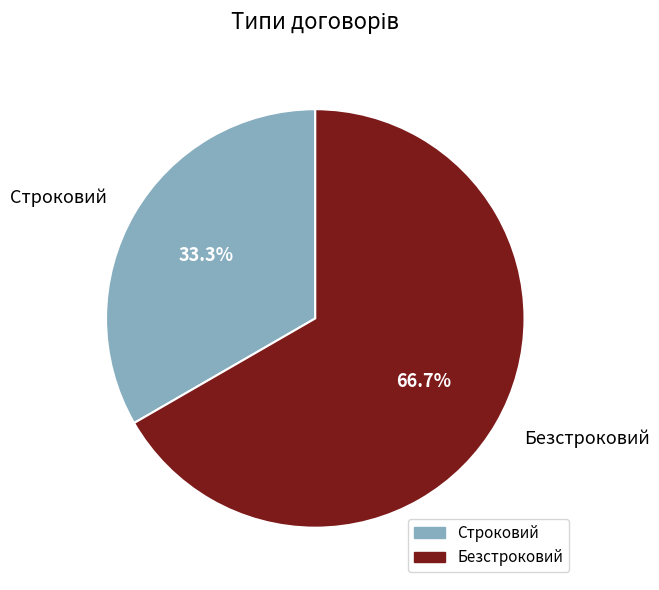

To the nearest percent, what is the difference between the largest and smallest slice percentages?

33%